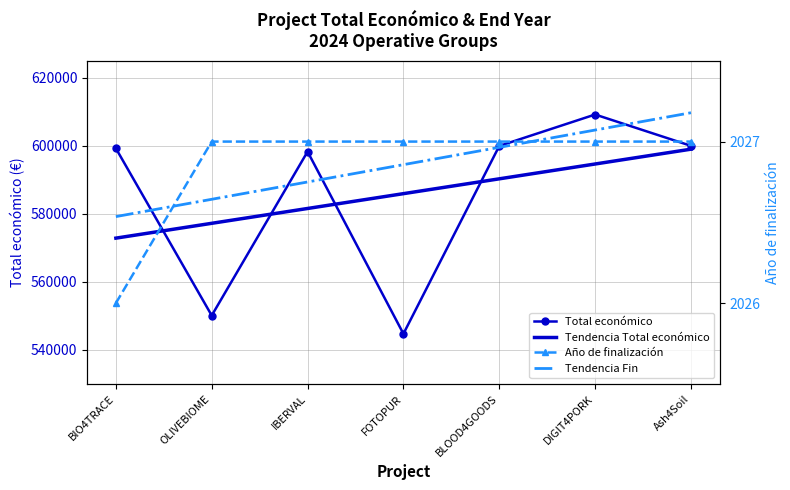

What is the total value across all series at OLIVEBIOME?

1131387.1